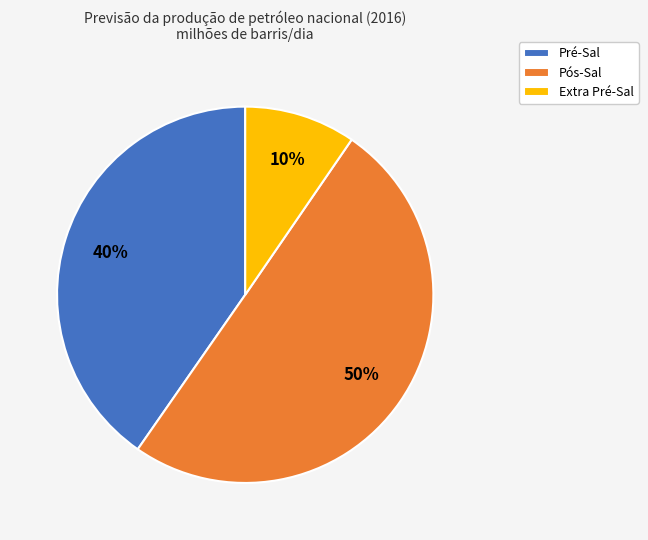

Is it true that Pré-Sal is 40% of the pie?

True